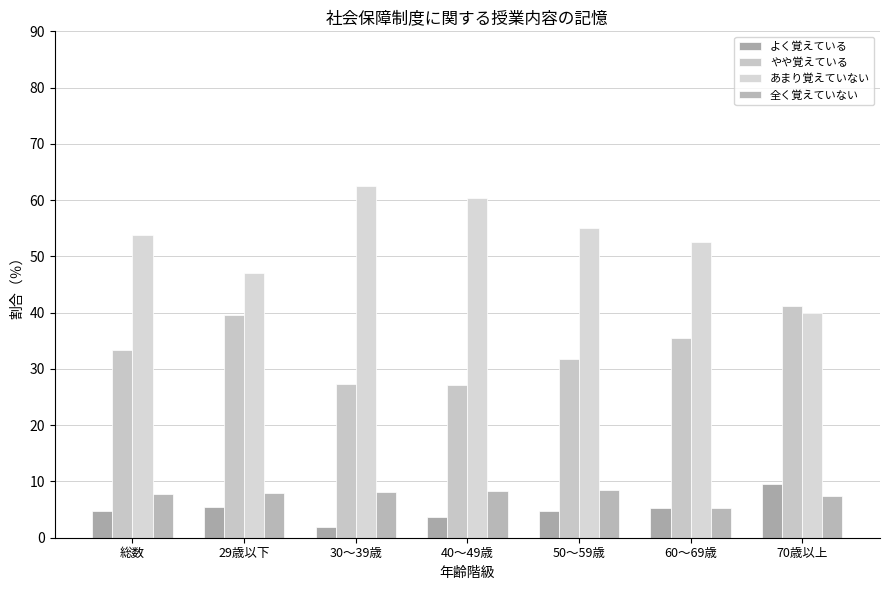

What is the smallest value displayed?

1.9